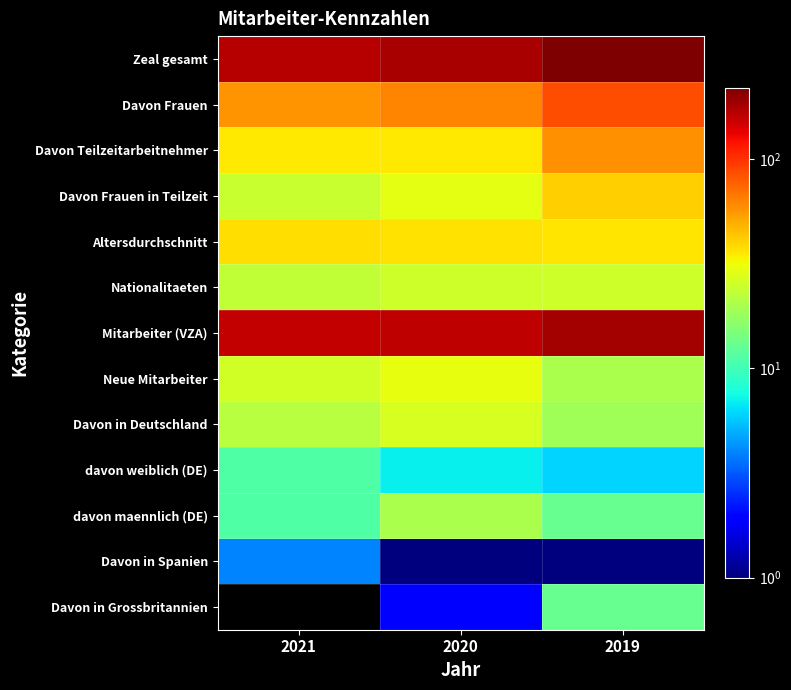

What is the total value across all series at 2019?

717